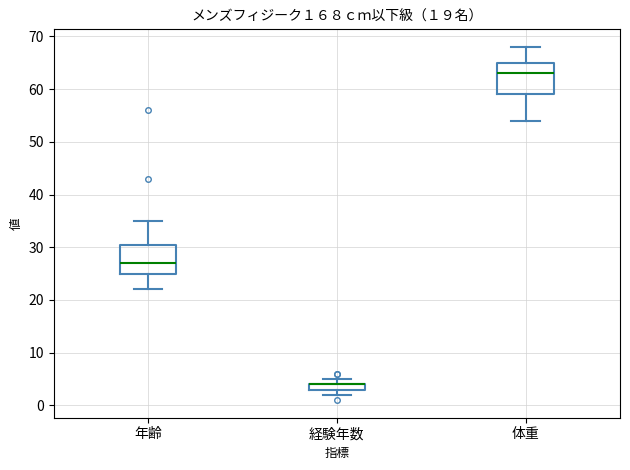

Where is the lower edge of the box for 経験年数 on the y-axis? The values are not printed on the chart, so give them approximately, as read against the axis.

3